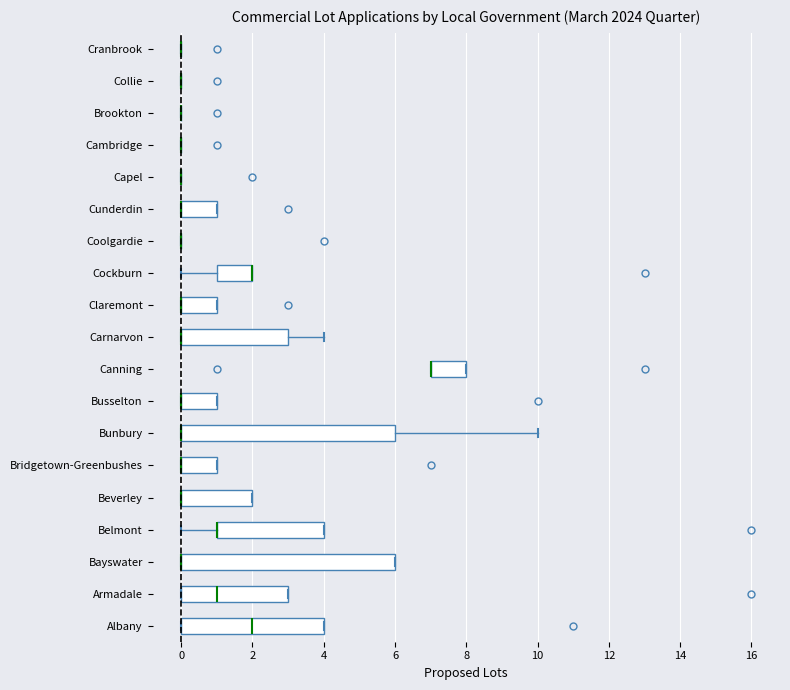

Reading bottom to top, read every box against the x-axis: the position of its median line, the range the box covers, and the ends of its whiskers. The values are not printed on the chart, so give them approximately, as read against the axis.

Albany: median 2, box 0 to 4, whiskers 0 to 4
Armadale: median 1, box 0 to 3, whiskers 0 to 3
Bayswater: median 0 (drawn on the box's left edge), box 0 to 6, whiskers 0 to 6
Belmont: median 1 (drawn on the box's left edge), box 1 to 4, whiskers 0 to 4
Beverley: median 0 (drawn on the box's left edge), box 0 to 2, whiskers 0 to 2
Bridgetown-Greenbushes: median 0 (drawn on the box's left edge), box 0 to 1, whiskers 0 to 1
Bunbury: median 0 (drawn on the box's left edge), box 0 to 6, whiskers 0 to 10
Busselton: median 0 (drawn on the box's left edge), box 0 to 1, whiskers 0 to 1
Canning: median 7 (drawn on the box's left edge), box 7 to 8, whiskers 7 to 8
Carnarvon: median 0 (drawn on the box's left edge), box 0 to 3, whiskers 0 to 4
Claremont: median 0 (drawn on the box's left edge), box 0 to 1, whiskers 0 to 1
Cockburn: median 2 (drawn on the box's right edge), box 1 to 2, whiskers 0 to 2
Coolgardie: box collapsed to a line at 0, whiskers 0 to 0
Cunderdin: median 0 (drawn on the box's left edge), box 0 to 1, whiskers 0 to 1
Capel: box collapsed to a line at 0, whiskers 0 to 0
Cambridge: box collapsed to a line at 0, whiskers 0 to 0
Brookton: box collapsed to a line at 0, whiskers 0 to 0
Collie: box collapsed to a line at 0, whiskers 0 to 0
Cranbrook: box collapsed to a line at 0, whiskers 0 to 0